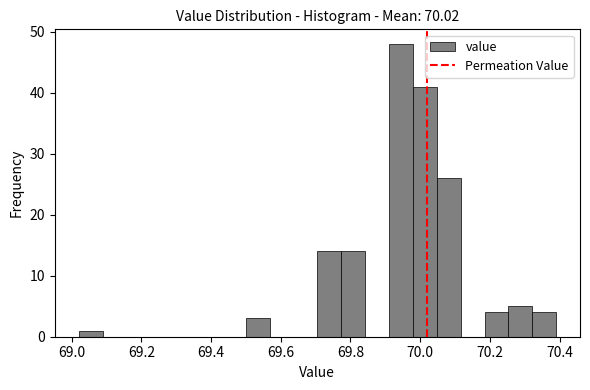

Around what value on the x-axis is the tallest bar? Give the approximate position of its centre, as read against the axis.

69.94